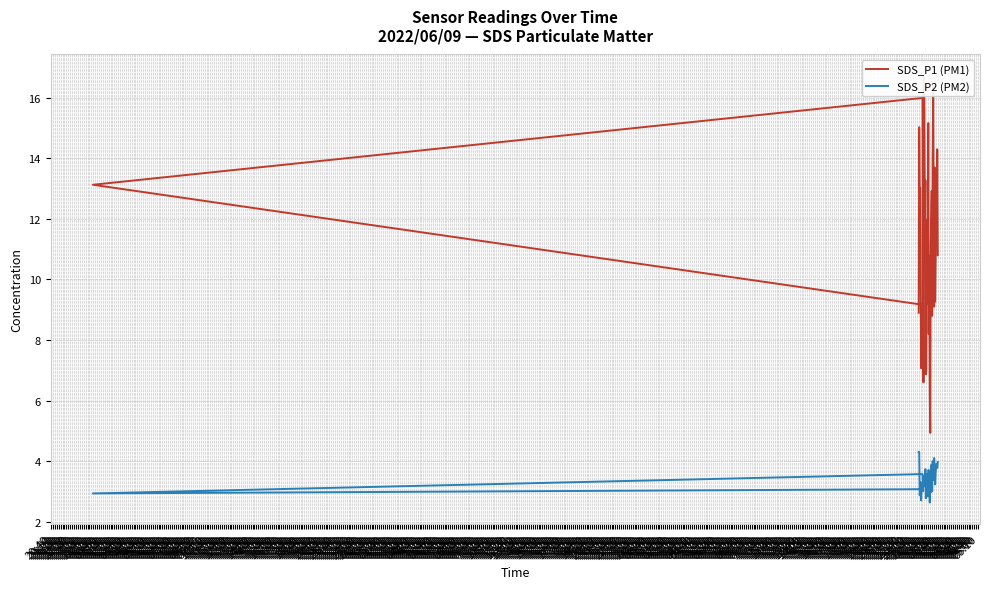

What position from the right is 02:50?

3